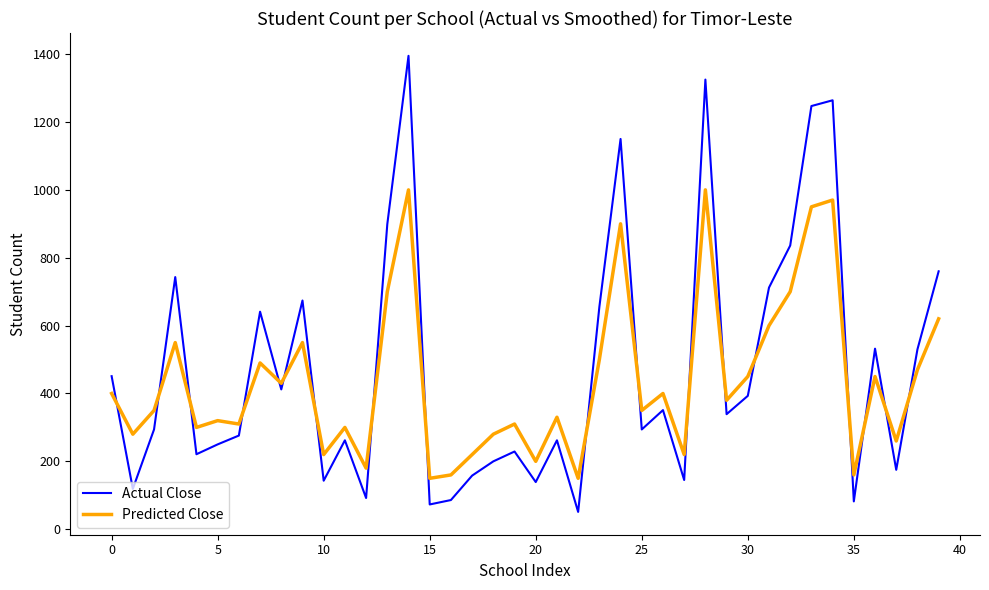

True or false: Predicted Close and Actual Close cross at least once.

True